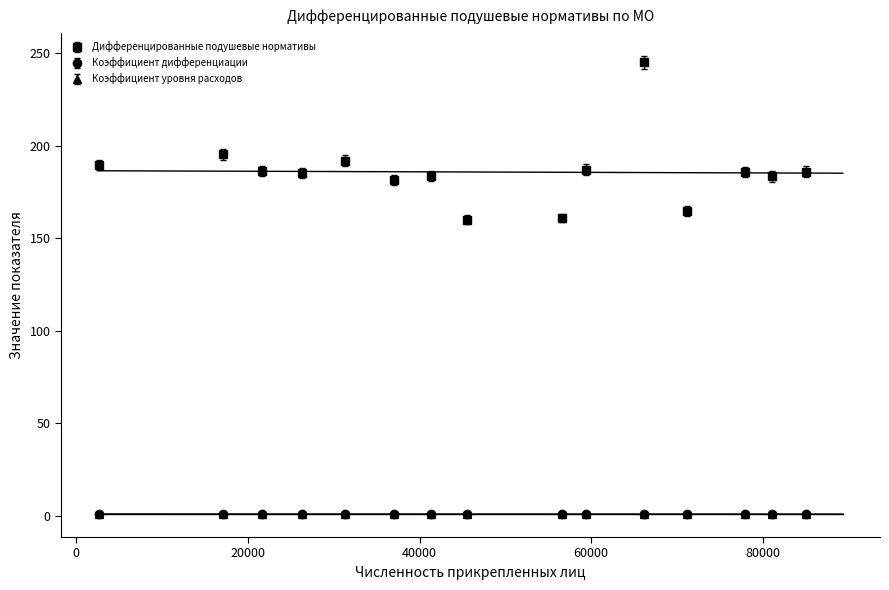

True or false: Дифференцированные подушевые нормативы has more than 1 points higher than both neighbors.

True